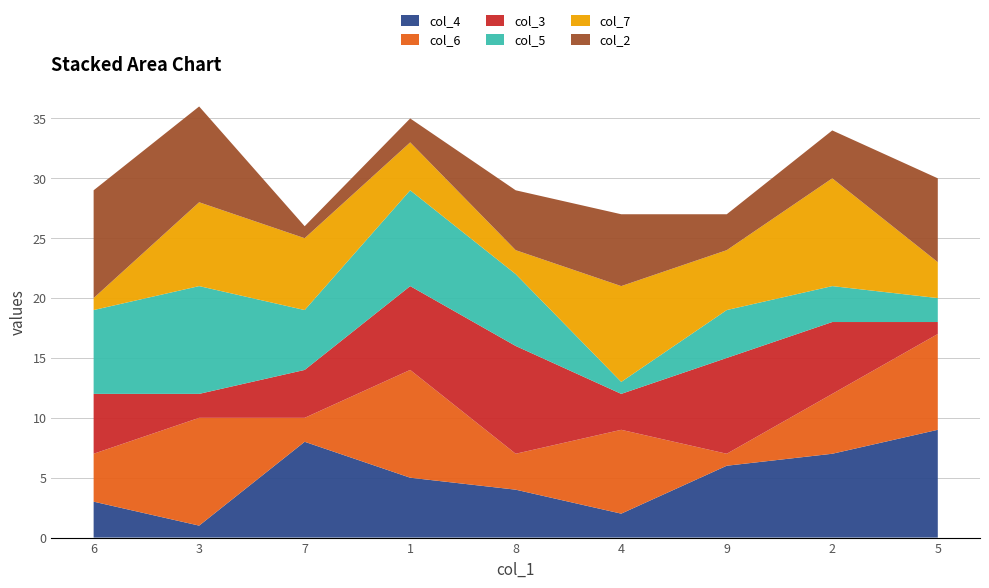

Reading left to right, list all the values displayed in this chart.

col_4: 3	1	8	5	4	2	6	7	9
col_6: 4	9	2	9	3	7	1	5	8
col_3: 5	2	4	7	9	3	8	6	1
col_5: 7	9	5	8	6	1	4	3	2
col_7: 1	7	6	4	2	8	5	9	3
col_2: 9	8	1	2	5	6	3	4	7